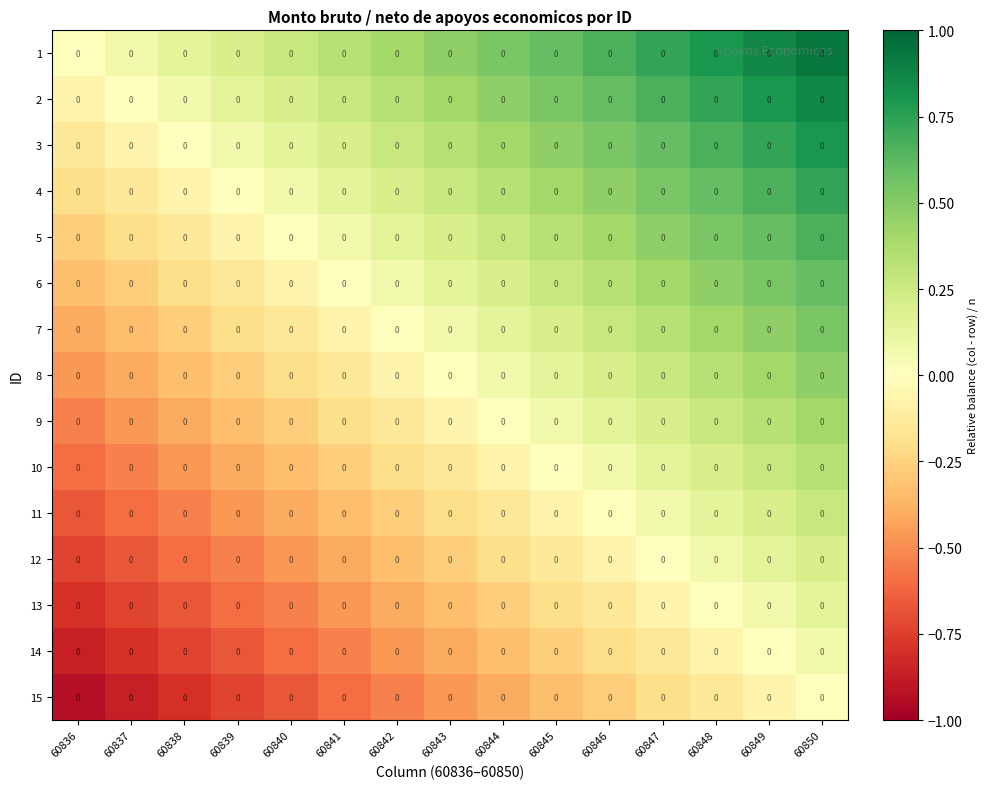

At how many categories does at least one series exceed 0?

14